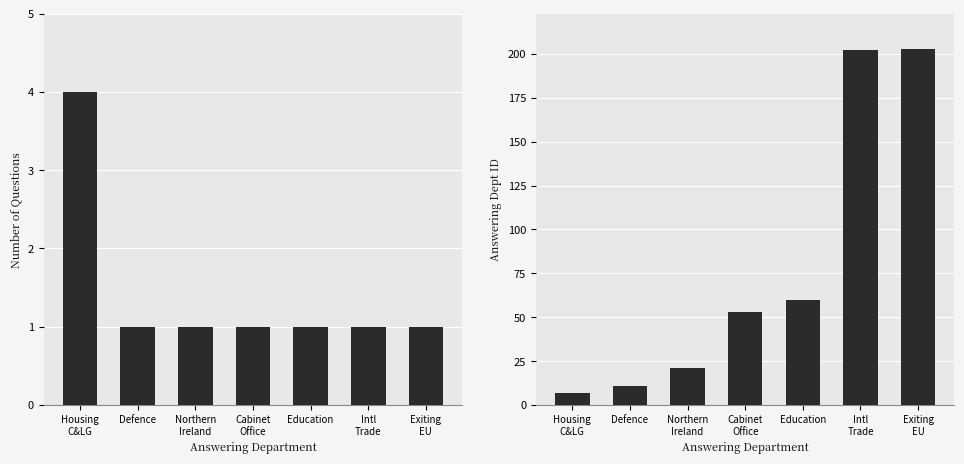

At which label does Answering Dept ID first exceed 53?

Education